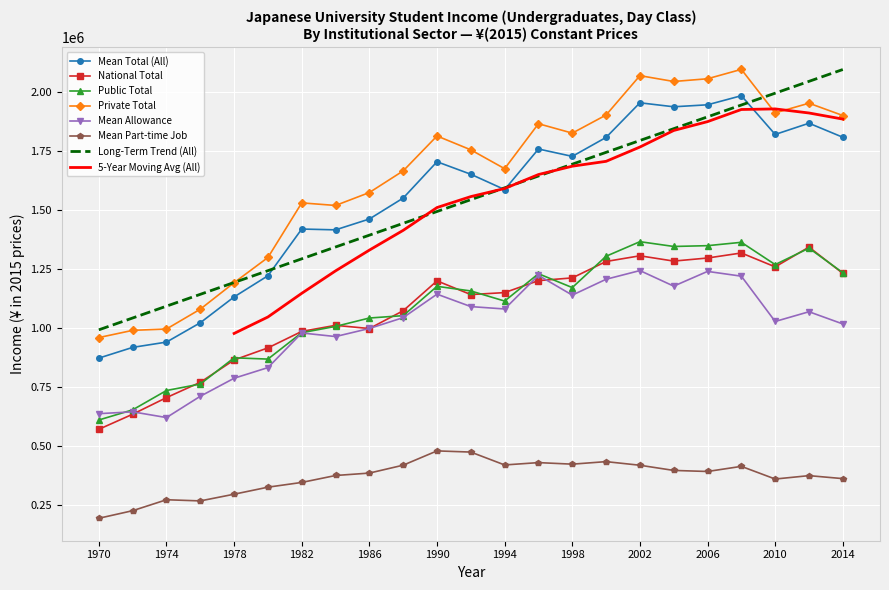

List the labels in order of Private Total value, largest first.

2008, 2002, 2006, 2004, 2012, 2010, 2000, 2014, 1996, 1998, 1990, 1992, 1994, 1988, 1986, 1982, 1984, 1980, 1978, 1976, 1974, 1972, 1970